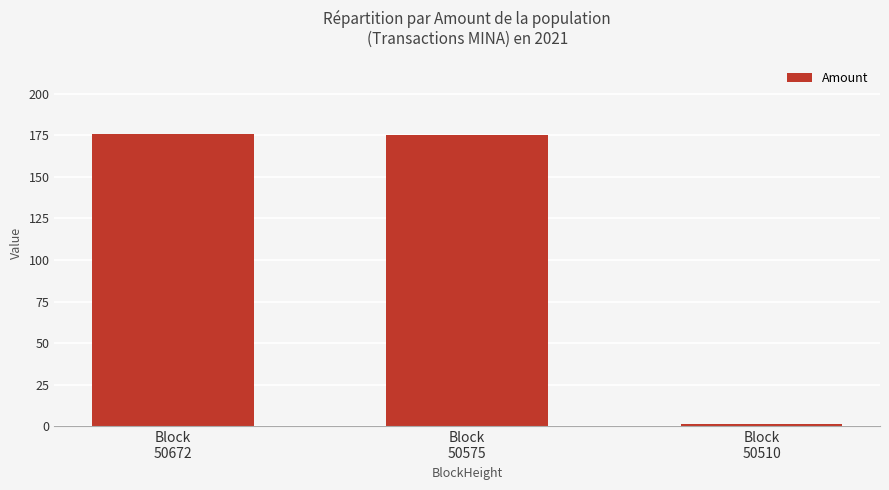

What is the greatest value displayed?

175.5